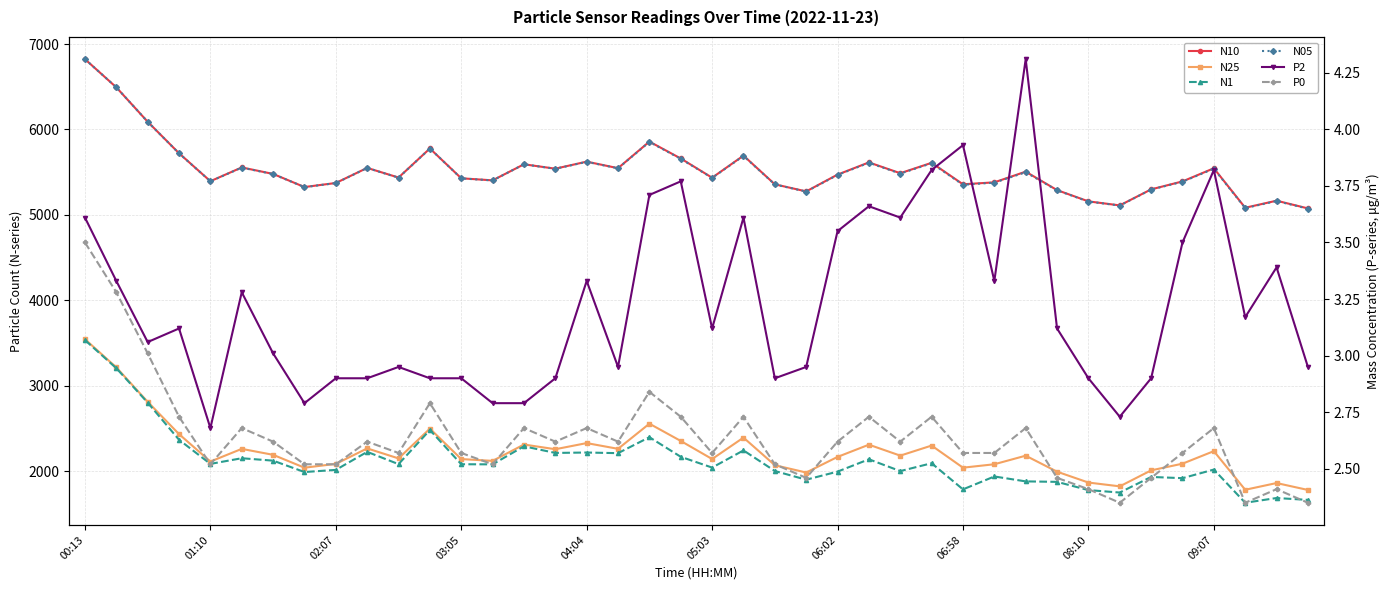

List the series in order of their peak value, lowest first.

P0, P2, N1, N25, N05, N10